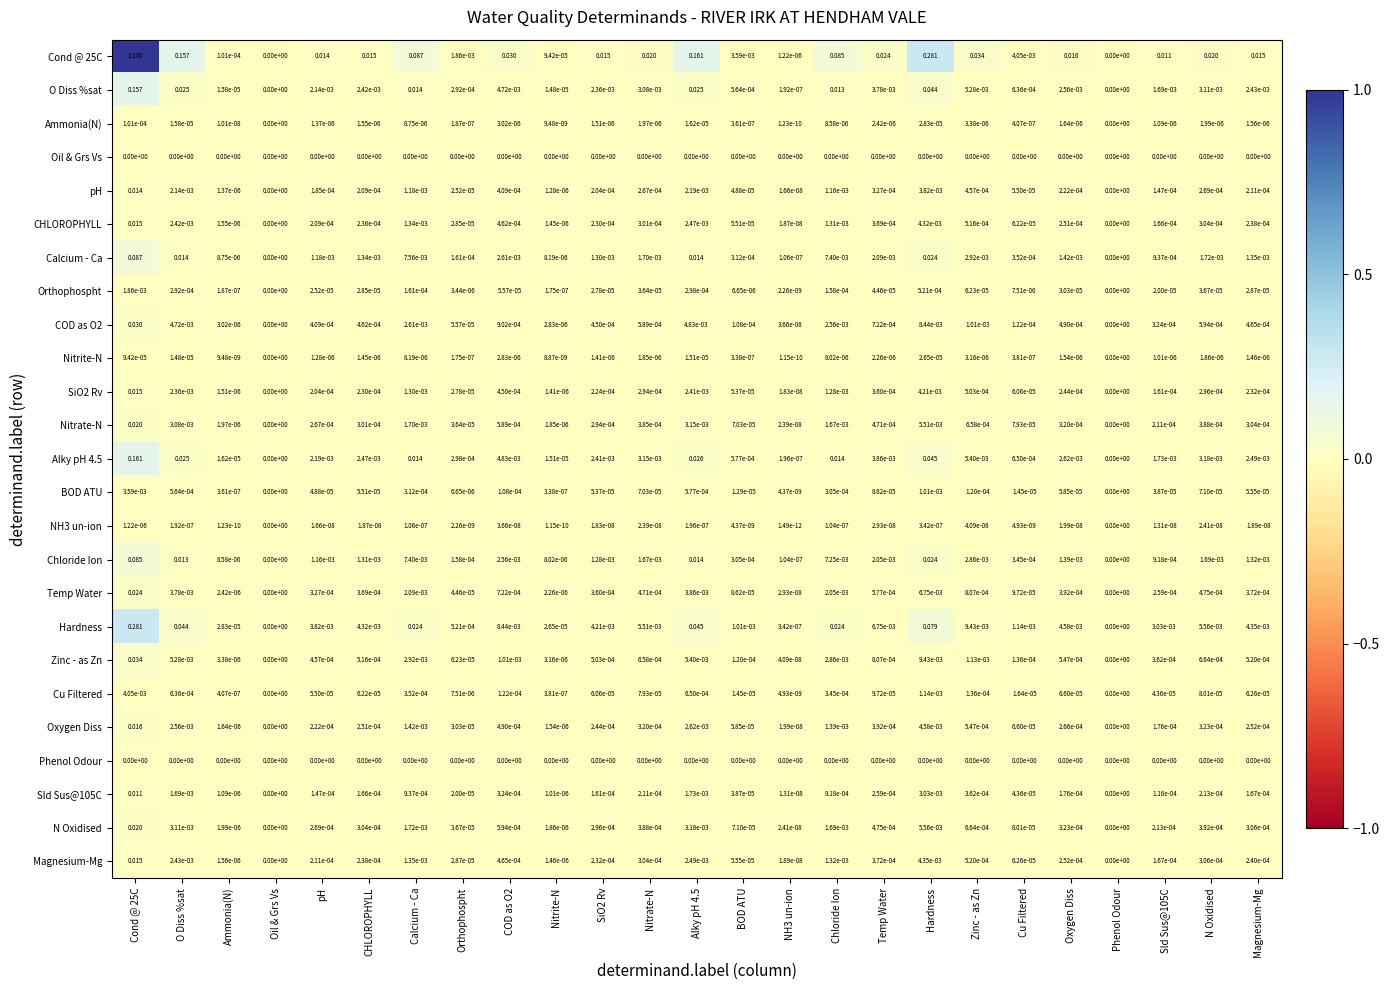

Which series has the largest total across all categories?

Cond @ 25C